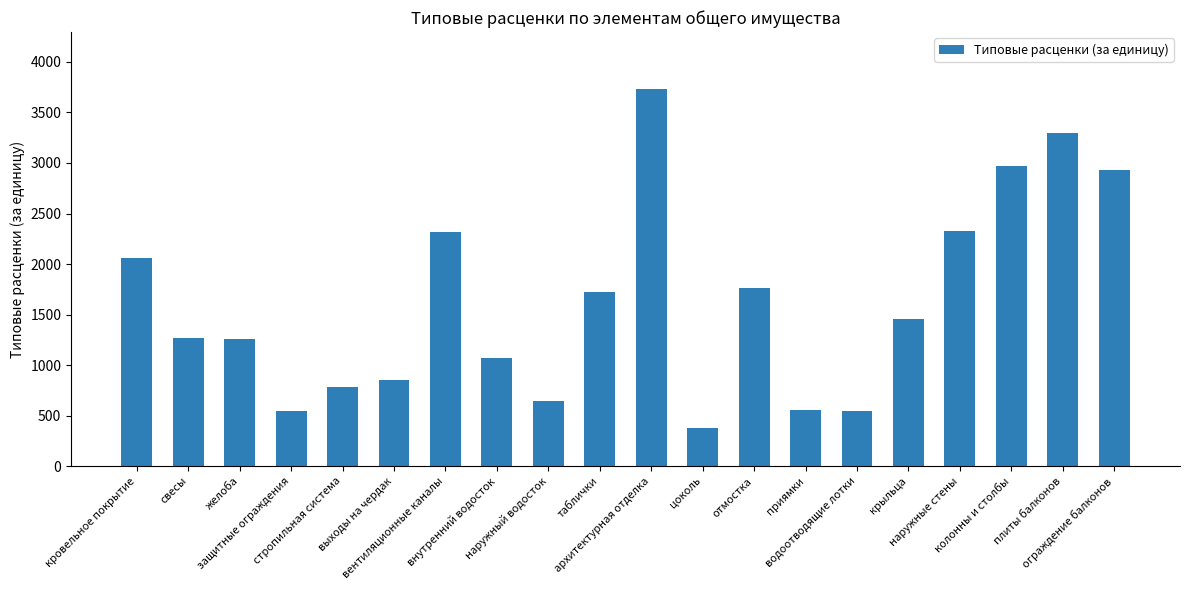

What is the smallest value displayed?

374.2